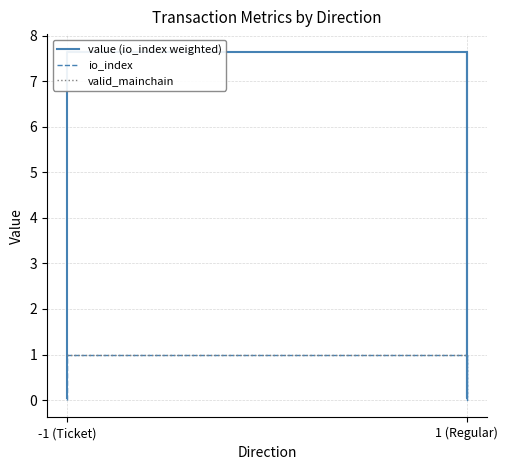

At which category is the sum across all series the highest?

-1 (Ticket)